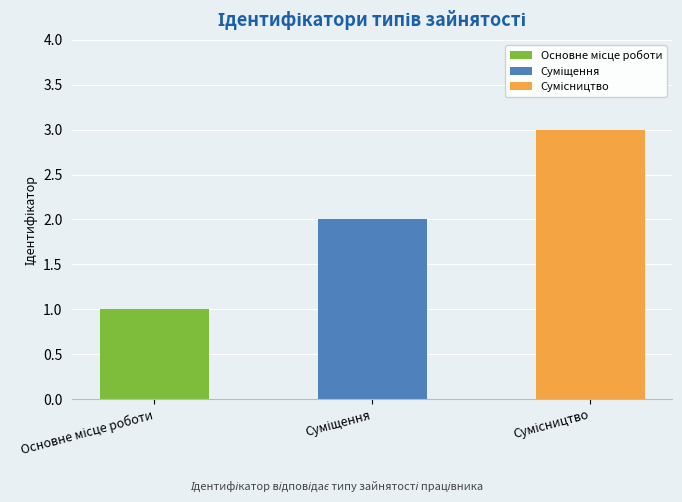

What is the maximum value shown in the chart?

3